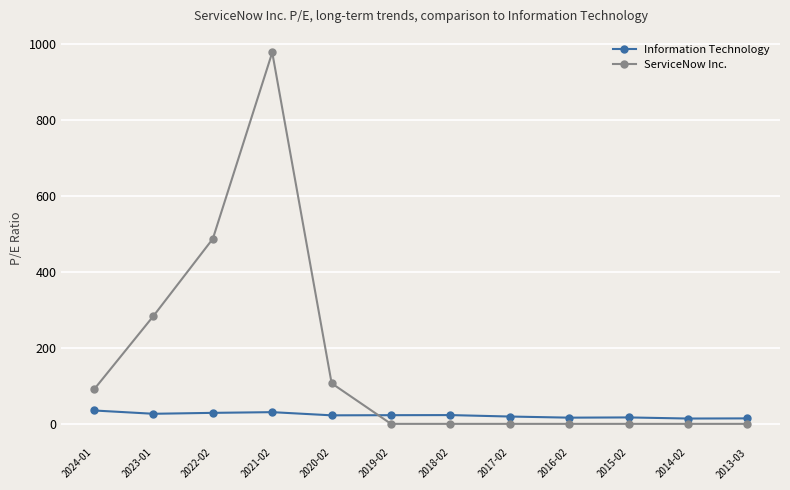

True or false: Information Technology and ServiceNow Inc. intersect in this chart.

True